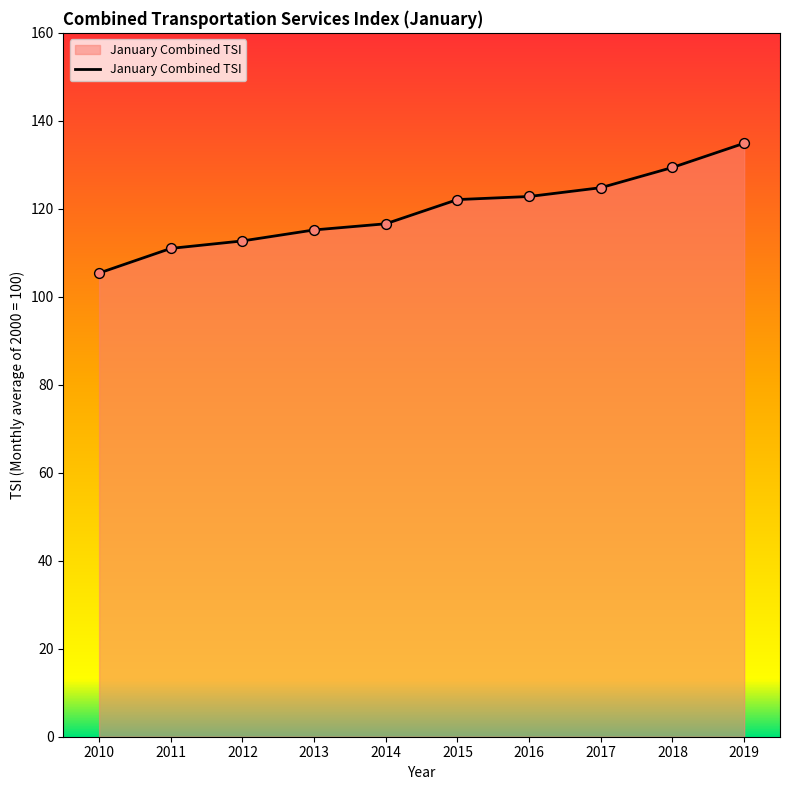

What is the ratio of the value at 2011 to the value at 2012?

1.0